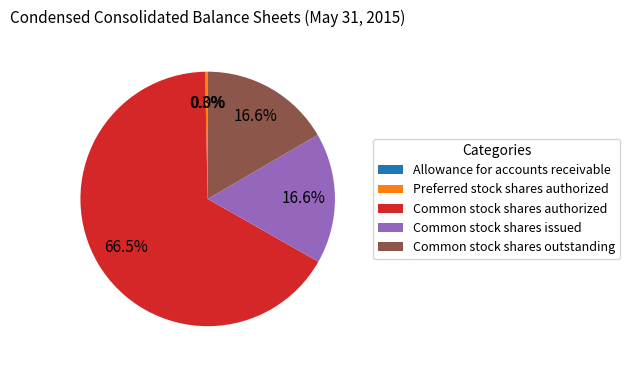

To the nearest percent, what is the difference between the Common stock shares authorized and Preferred stock shares authorized slice percentages?

66%